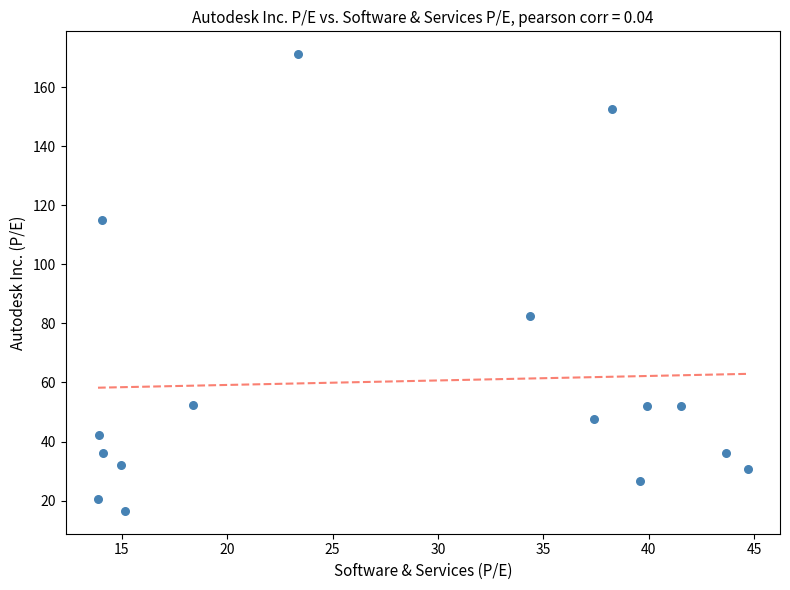

What Y value in the scatter plot is closest to 93?

82.5